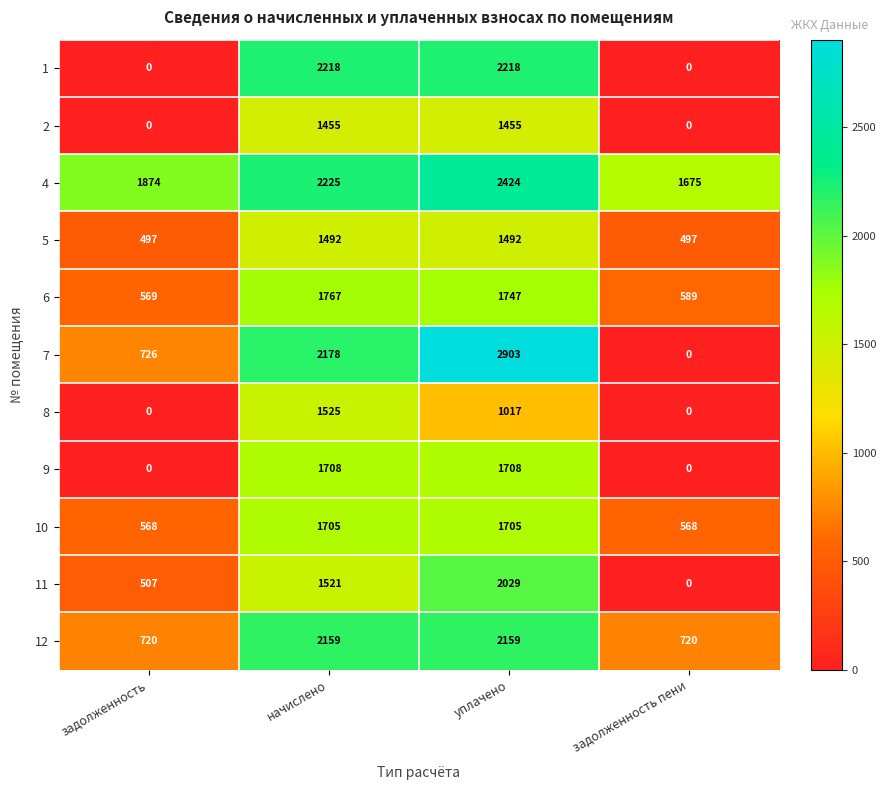

What value does the 8 series have at начислено?

1525